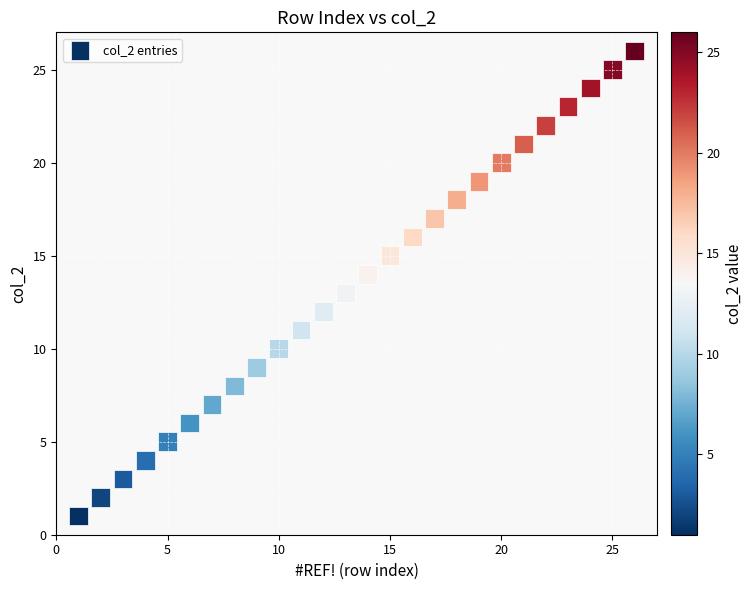

What is the range of X values (max minus min)?

25